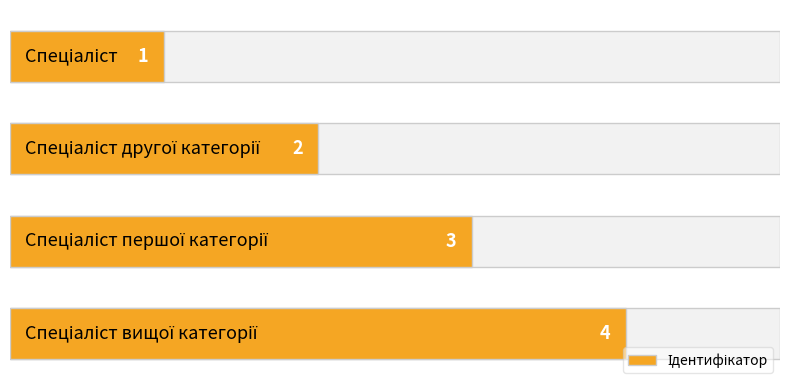

What is the approximate value at 3?

4